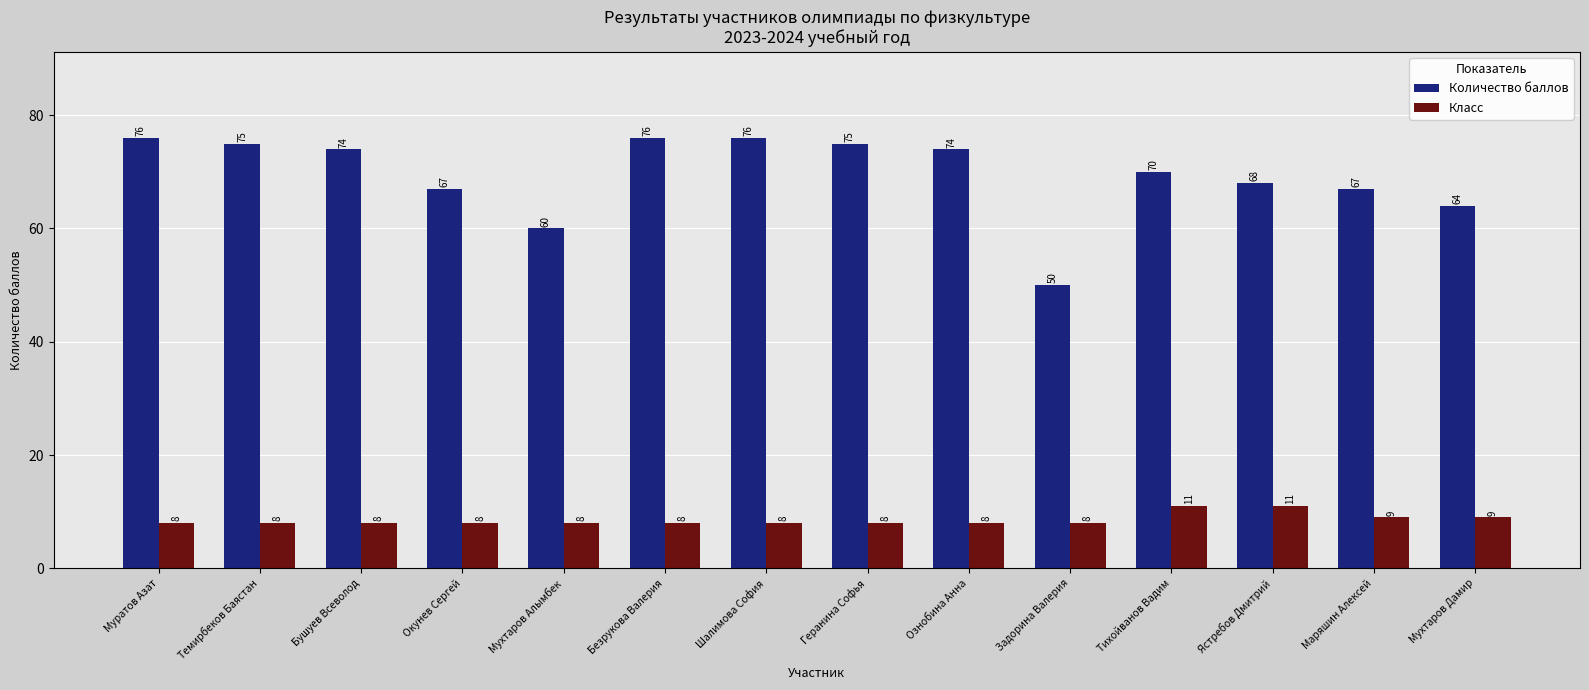

At which label does Количество баллов reach its minimum?

Задорина Валерия